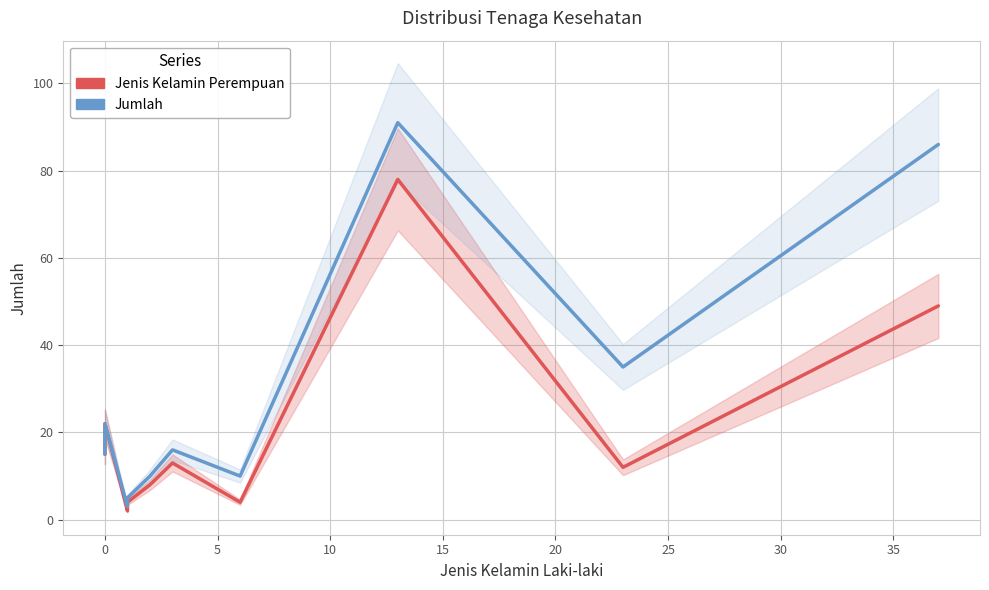

How many distinct data groups are displayed?

2